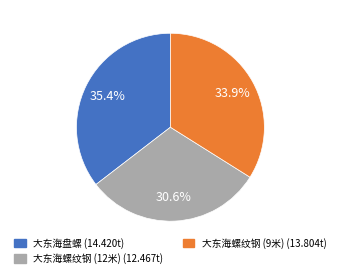

Which slice is the largest?

大东海盘螺 (14.420t)